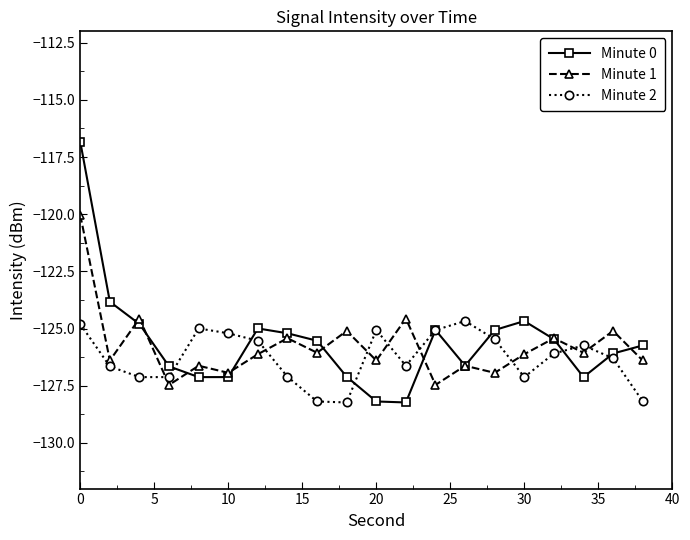

Which series ends up on top after the final intersection of Minute 1 and Minute 2?

Minute 1